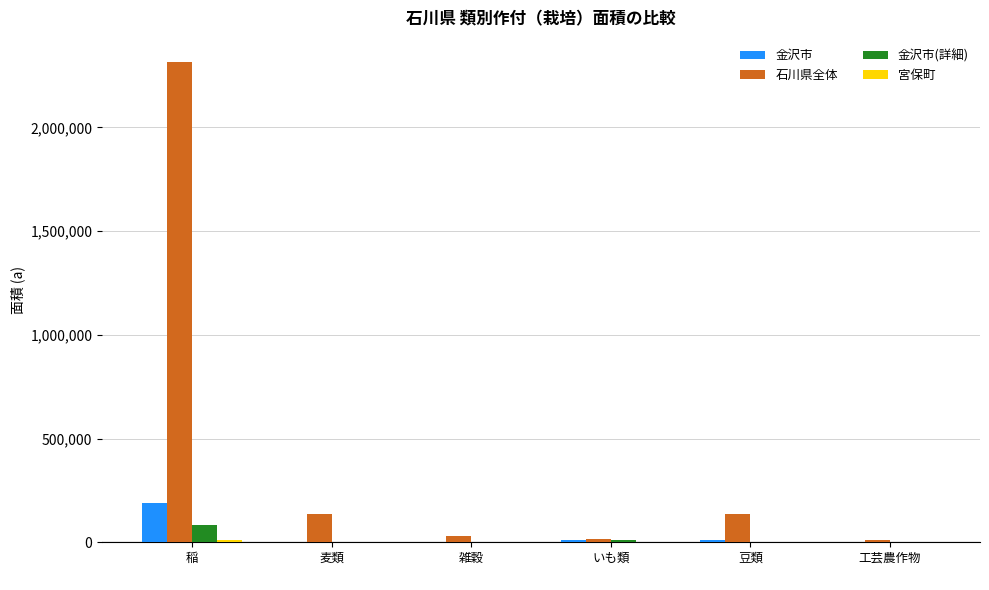

What is the maximum value shown in the chart?

2315971